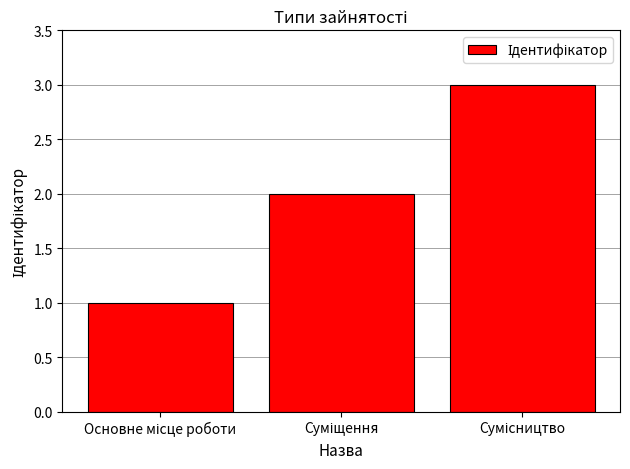

How many values are below 2?

1